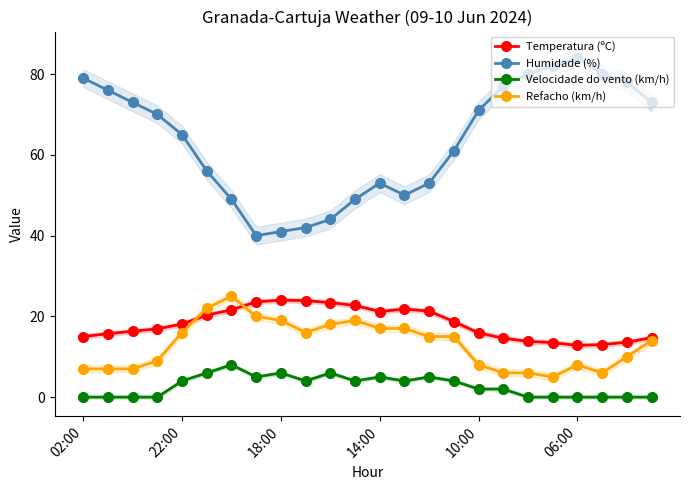

At how many categories does at least one series exceed 9?

24